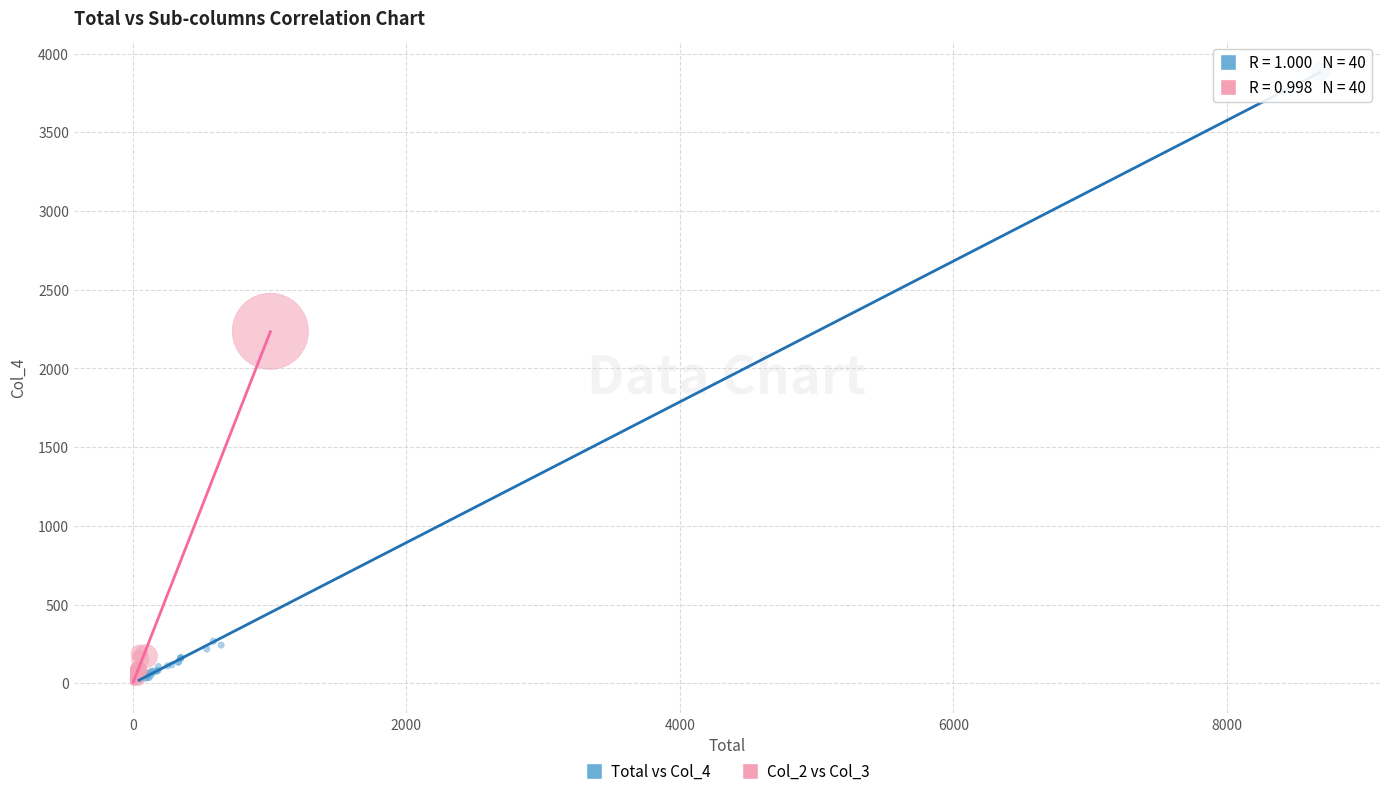

What are all the series names shown in the legend?

Total vs Col_4, Col_2 vs Col_3